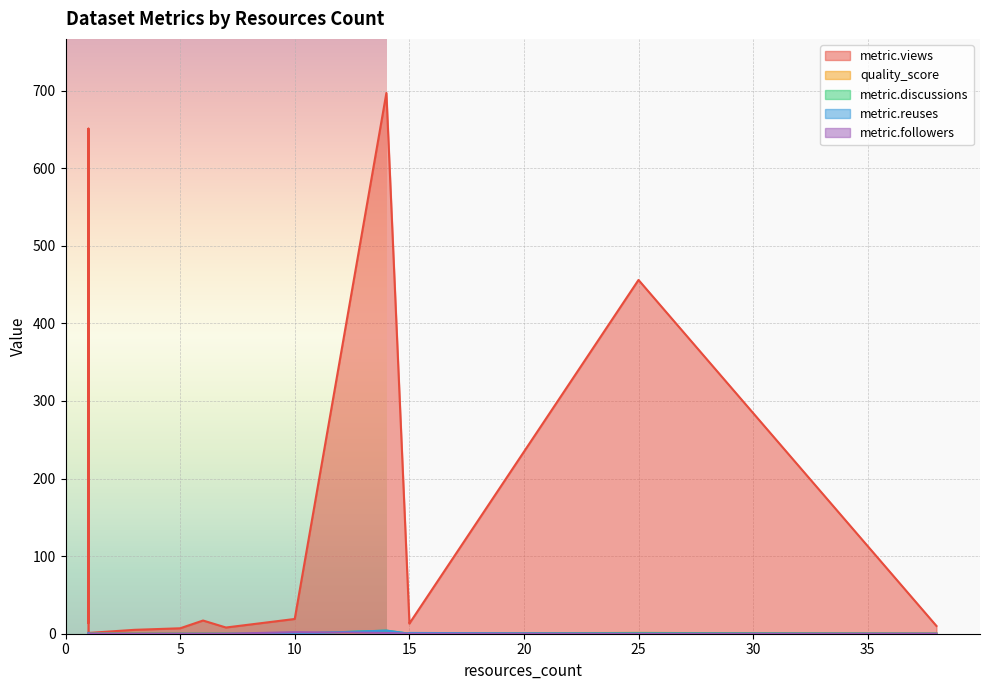

At 25, list the series in order from largest to smallest.

metric.views, quality_score, metric.discussions, metric.reuses, metric.followers